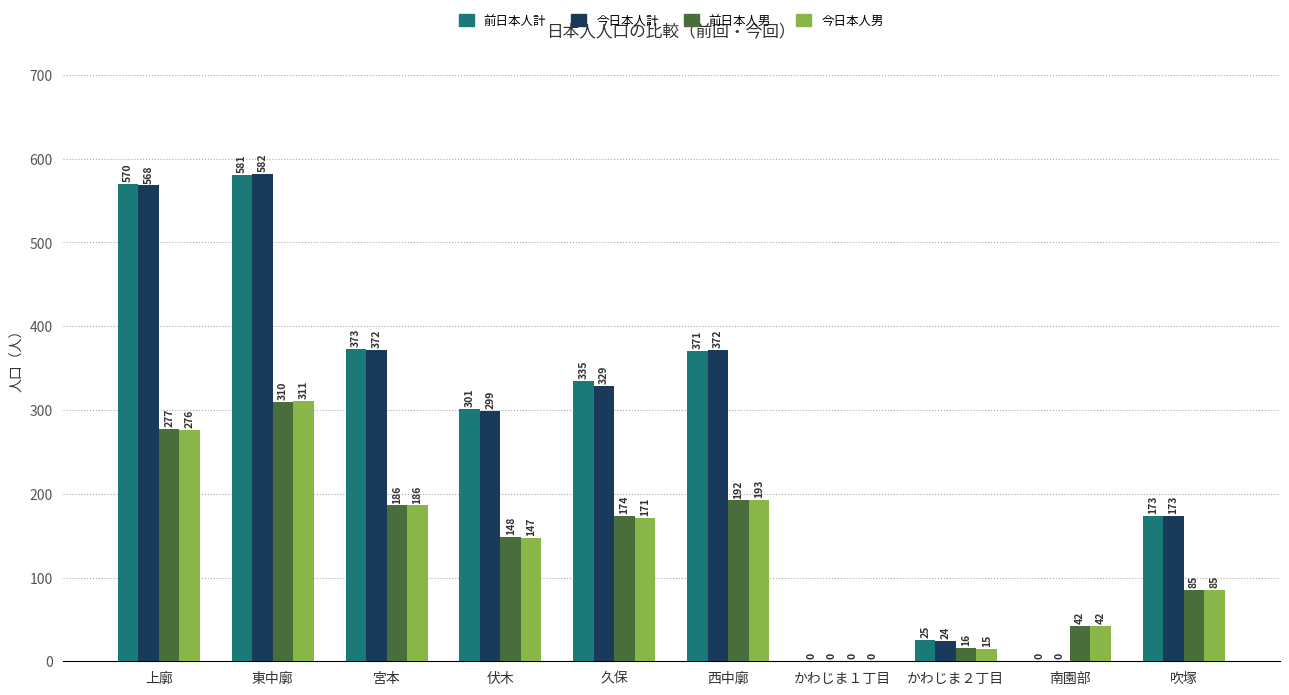

Which series has the largest total across all categories?

前日本人計